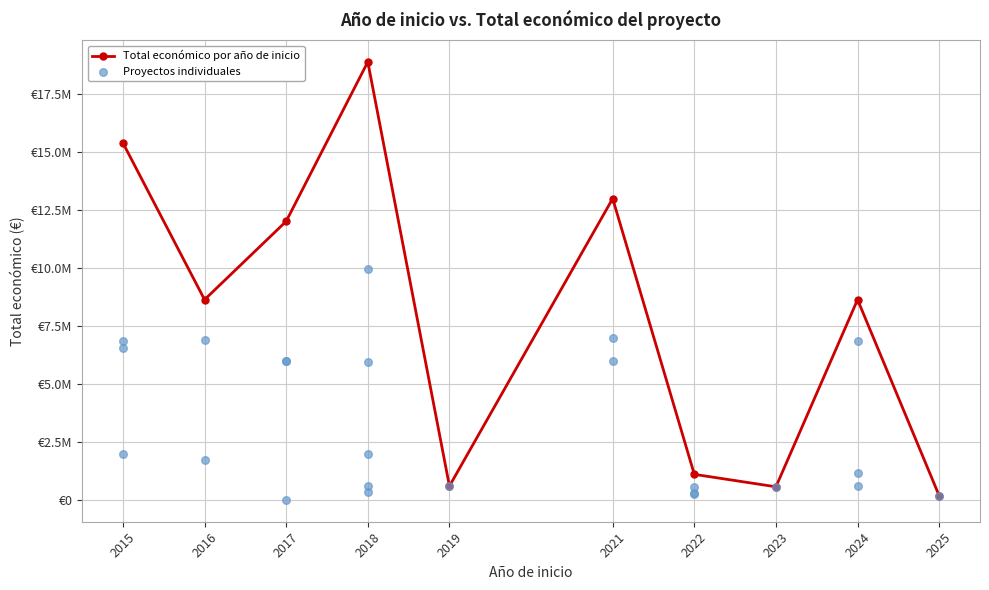

Which has a higher value, 2018 or 2016?

2018